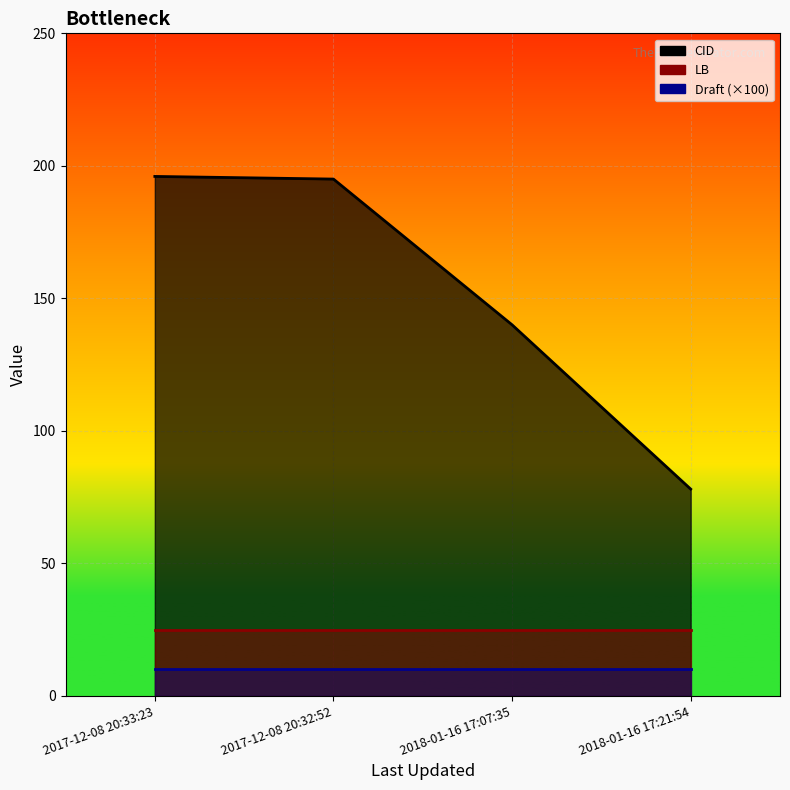

Between 2017-12-08 20:33:23 and 2018-01-16 17:21:54, which series saw the biggest shift?

CID